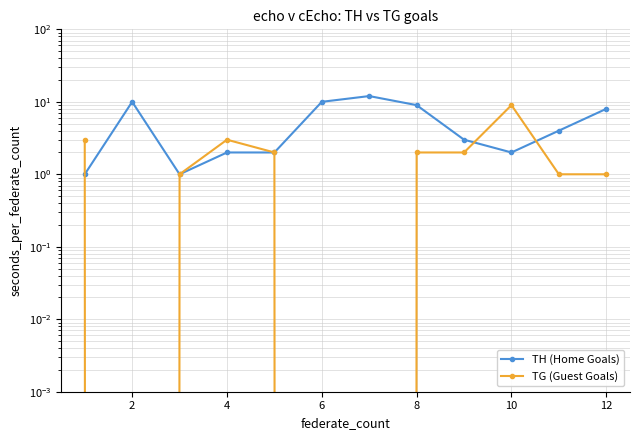

Reading right to left, what are all the values shown in this chart?

TH (Home Goals): 8	4	2	3	9	12	10	2	2	1	10	1
TG (Guest Goals): 1	1	9	2	2	0	0	2	3	1	0	3